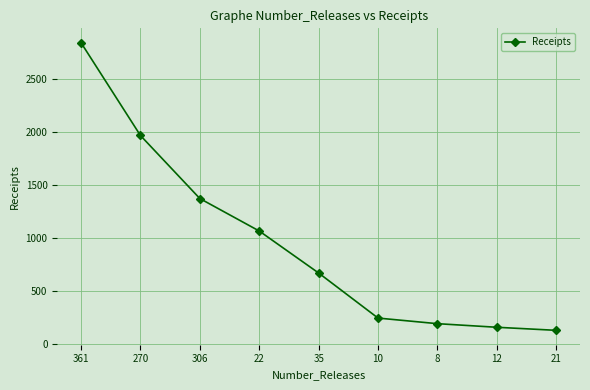

Approximately how many times larger is the value at 361 compared to 306?

2.1